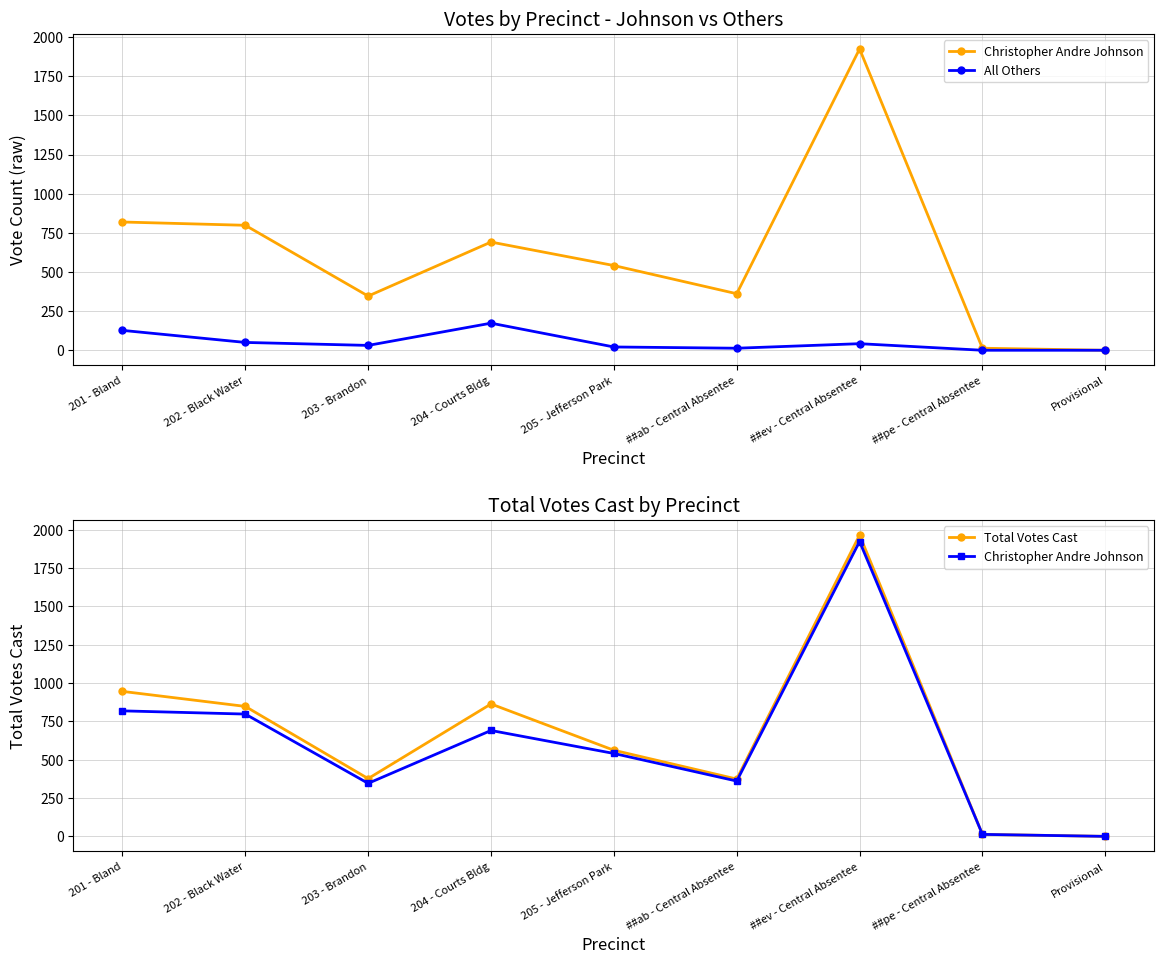

What is the label of the 5th point from the left?

205 - Jefferson Park